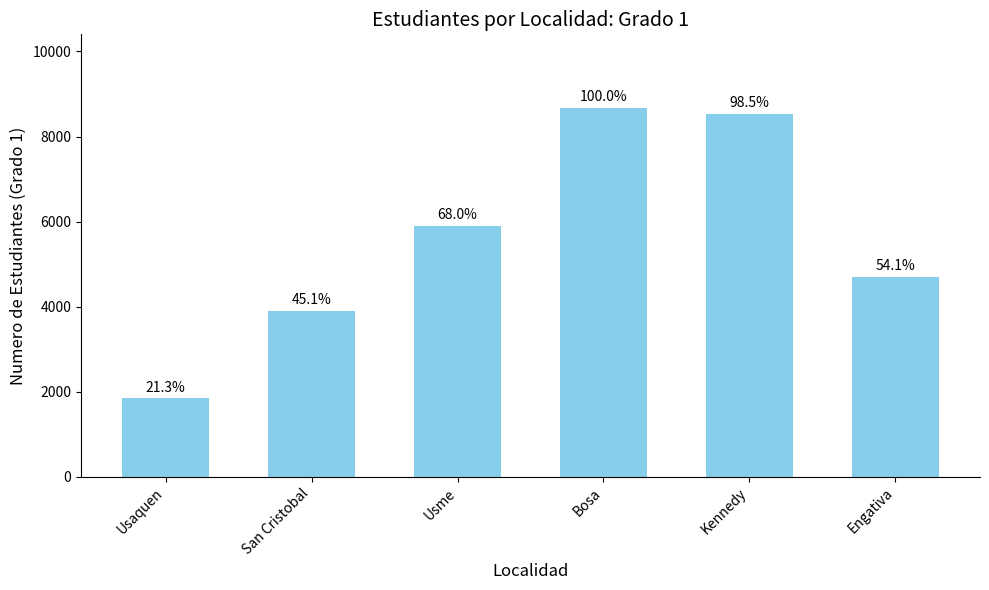

How many bars are there in total?

6